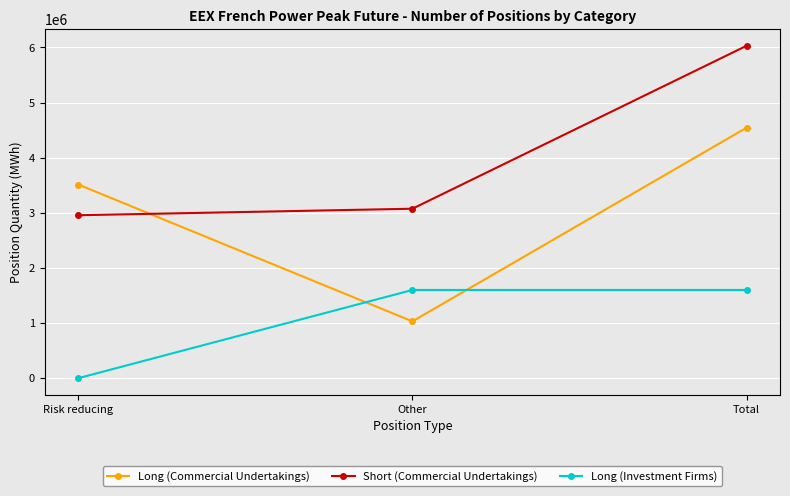

What is the value of the Short (Commercial Undertakings) point at the 2nd from the left?

3074220